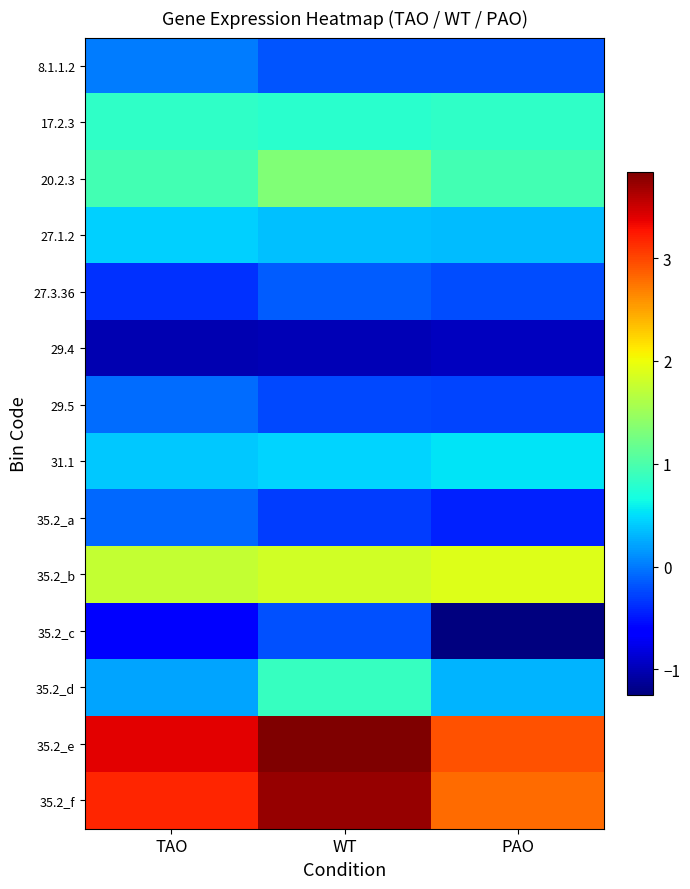

At TAO, list the series in order from smallest to largest.

29.4, 35.2_c, 27.3.36, 35.2_a, 29.5, 8.1.1.2, 35.2_d, 31.1, 27.1.2, 17.2.3, 20.2.3, 35.2_b, 35.2_f, 35.2_e